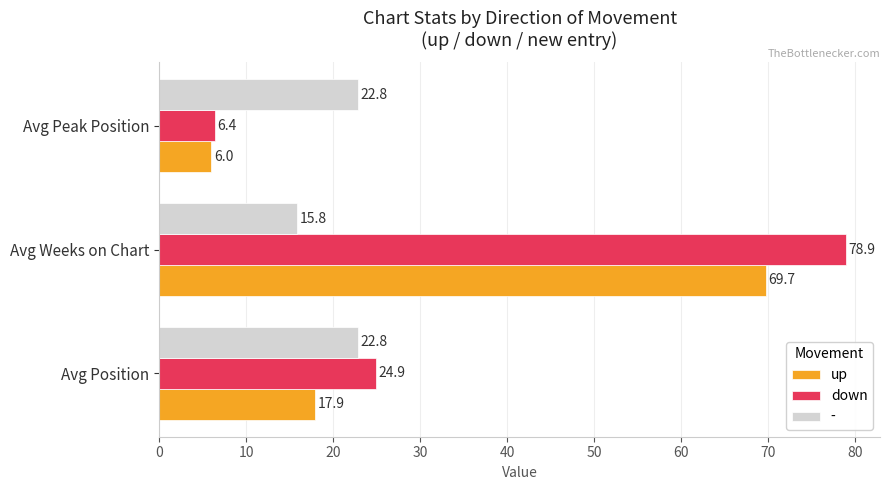

Which label corresponds to the largest value in the chart?

Avg Weeks on Chart